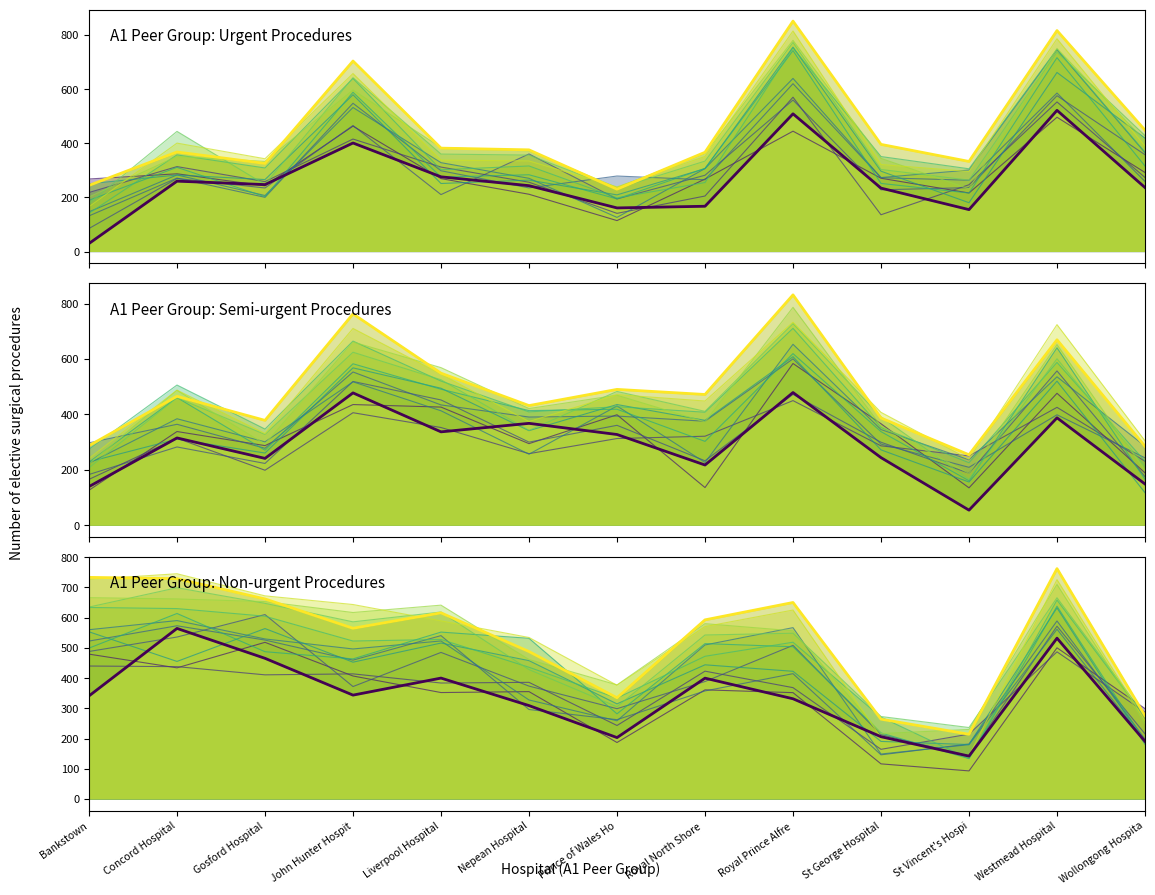

Which label corresponds to the largest value in the chart?

Royal Prince Alfre